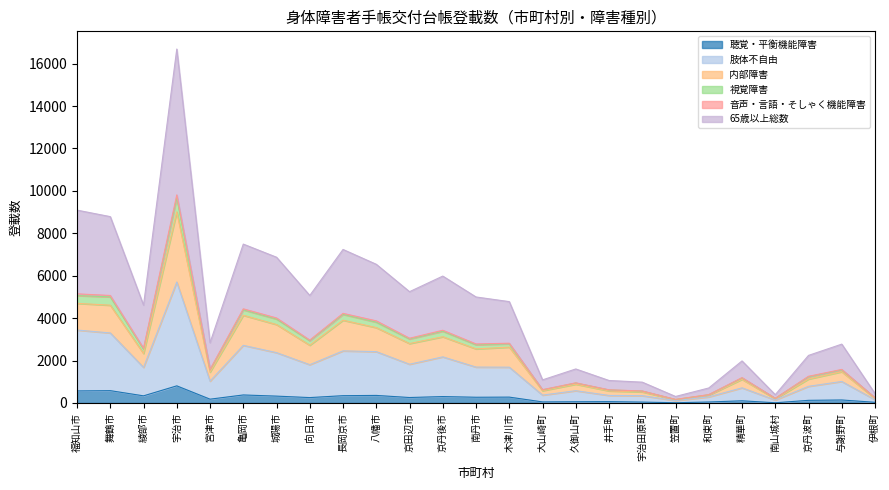

True or false: 視覚障害 and 聴覚・平衡機能障害 cross at least once.

False